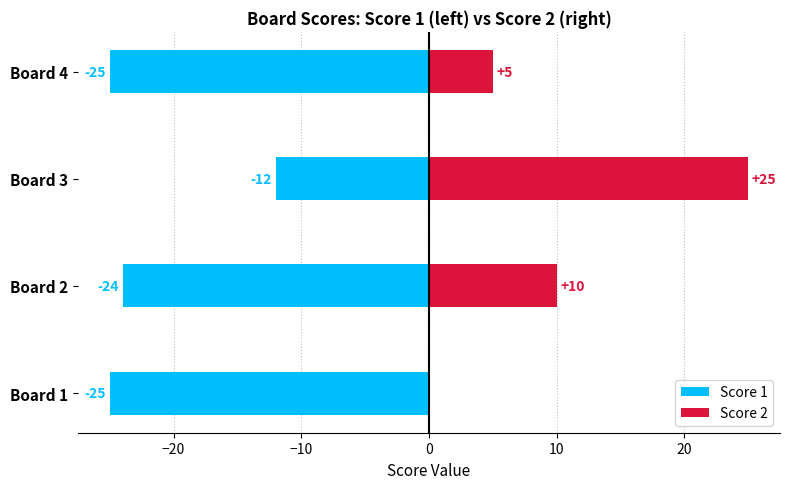

What are all the series names shown in the legend?

Score 1, Score 2